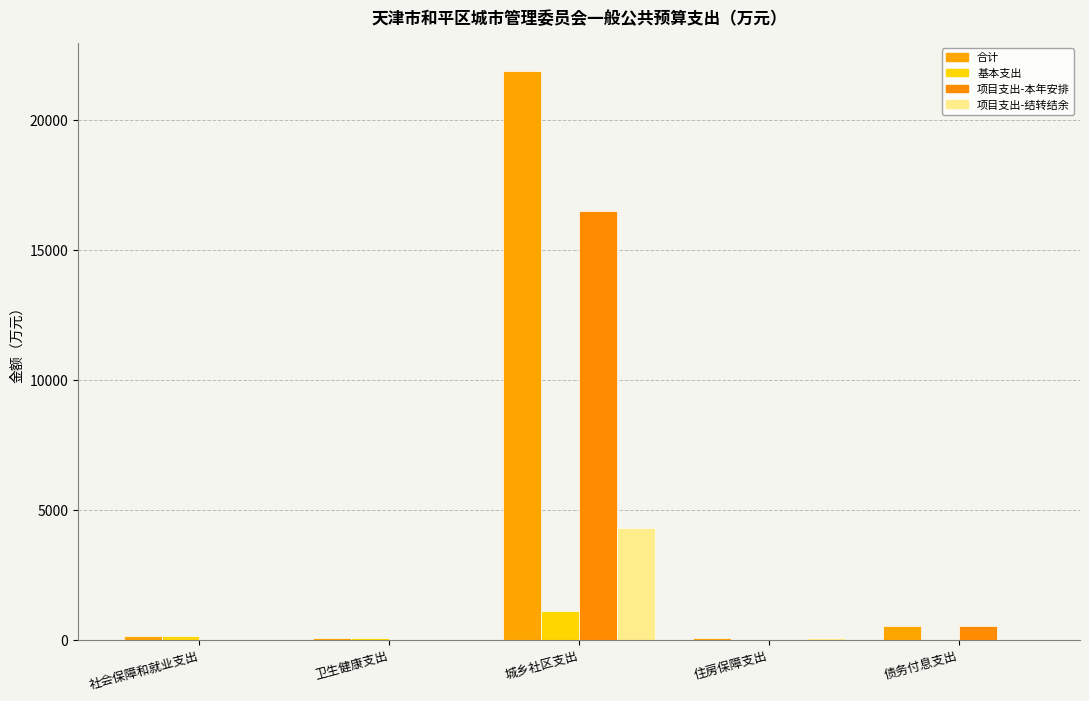

What is the difference between the maximum and minimum values in the 项目支出-结转结余 series?

4308.1